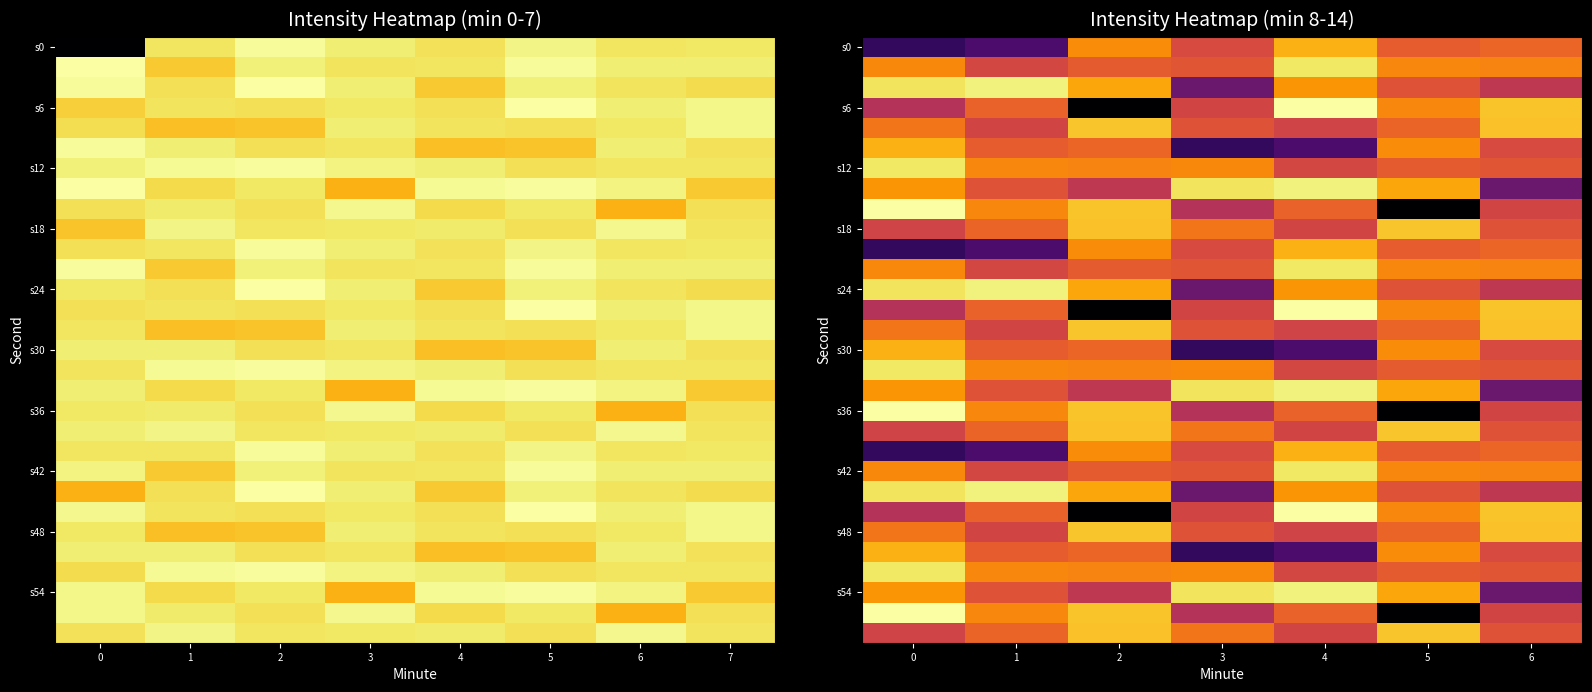

The value of s0 at 3 is 0.6. True or false?

True